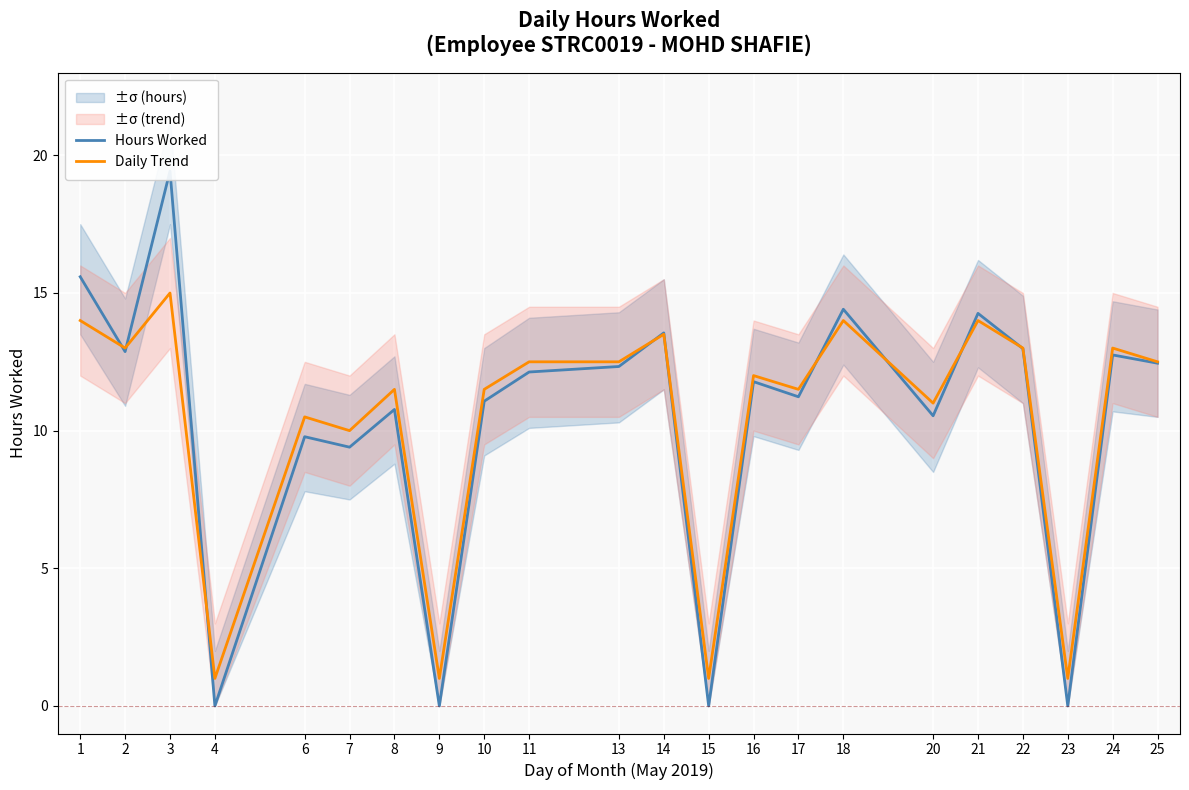

Rank the series by their average value, from lowest to highest.

Hours Worked, Daily Trend